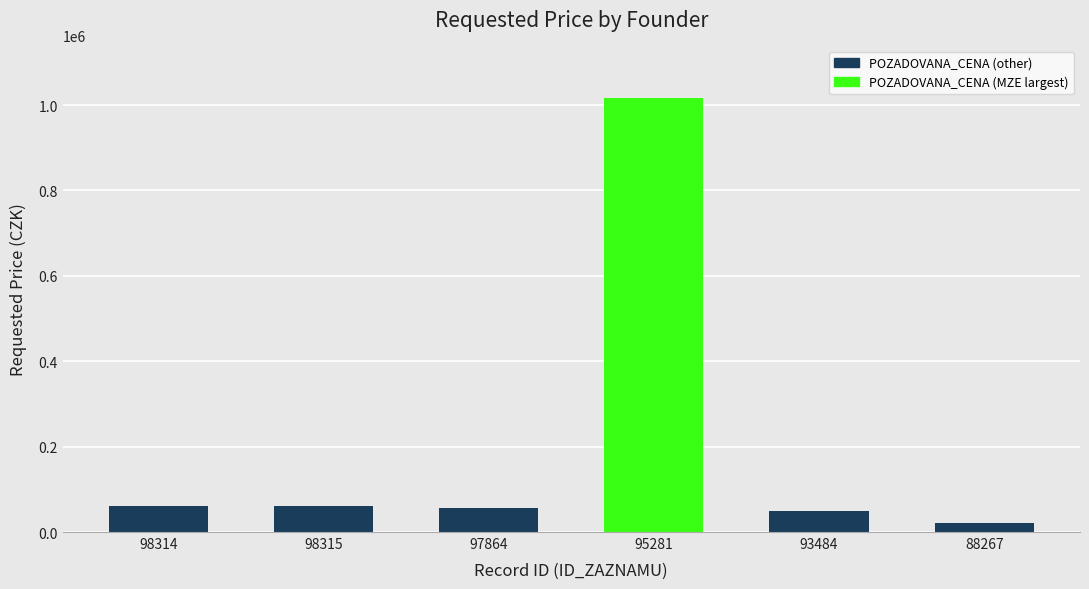

True or false: the data shows 62000 at 98314.

True